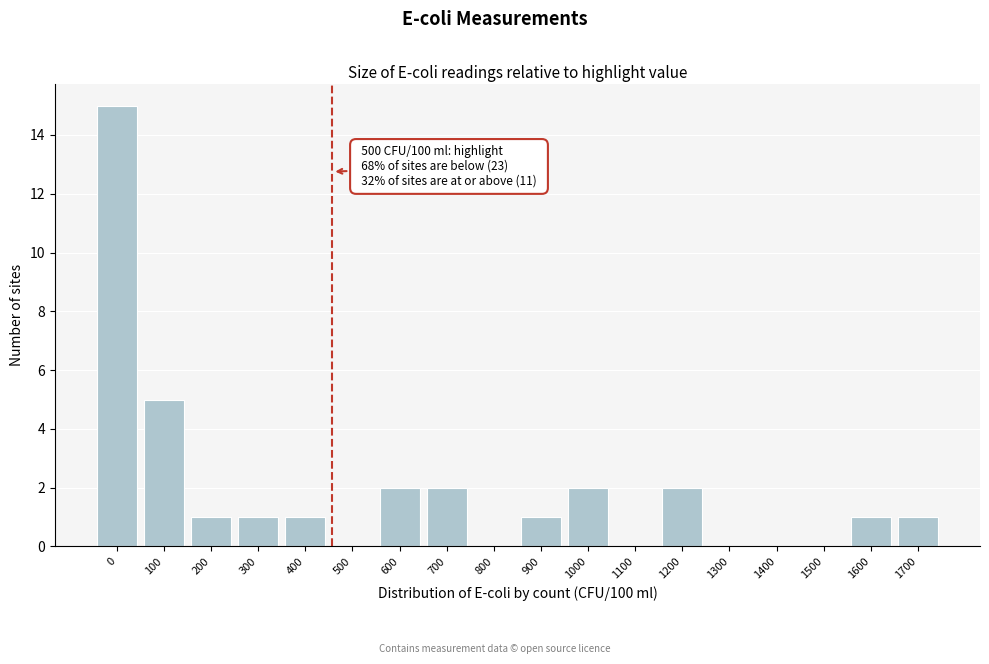

Reading left to right, what are all the values shown in this chart?

0=15	100=5	200=1	300=1	400=1	500=0	600=2	700=2	800=0	900=1	1000=2	1100=0	1200=2	1300=0	1400=0	1500=0	1600=1	1700=1